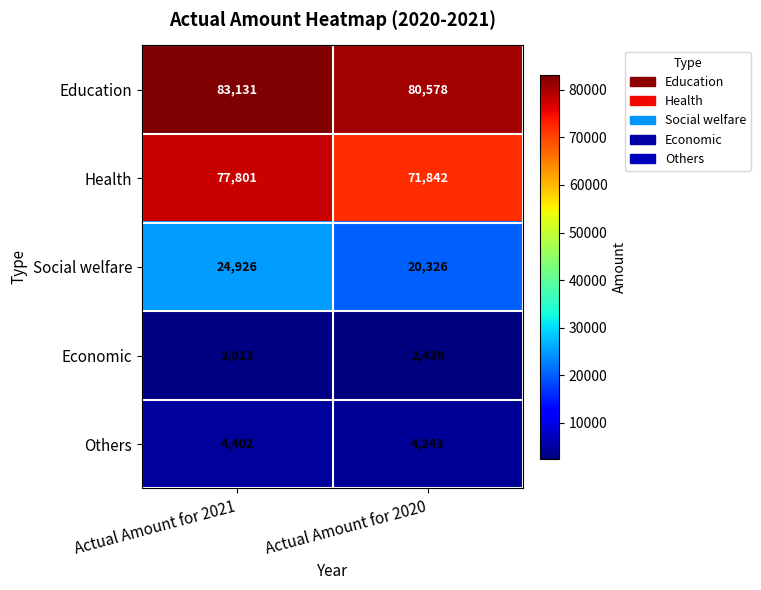

Which series has the widest spread of values?

Health